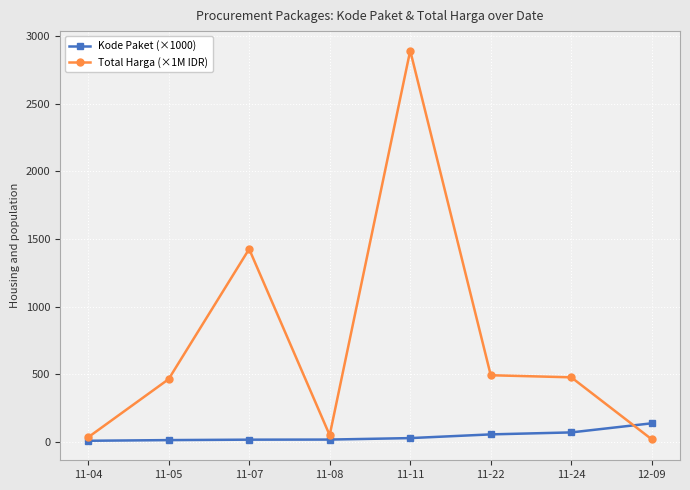

How many data points in Total Harga (×1M IDR) are less than 477?

4